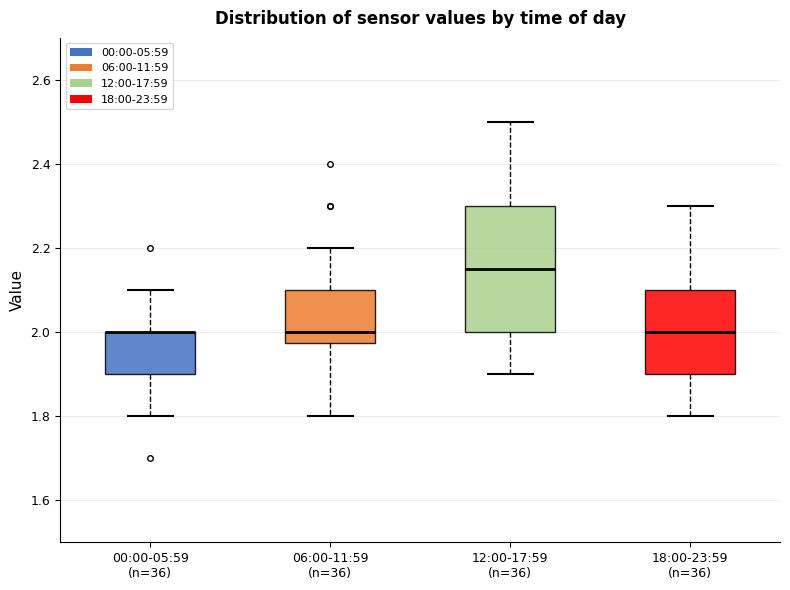

Where is the lower edge of the box for 12:00-17:59 (n=36) on the y-axis? The values are not printed on the chart, so give them approximately, as read against the axis.

2.00